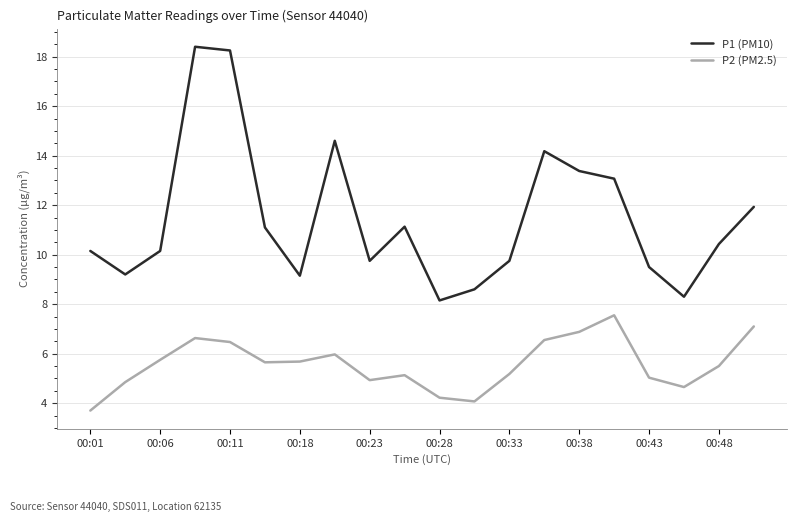

True or false: P1 (PM10) and P2 (PM2.5) cross at least once.

False